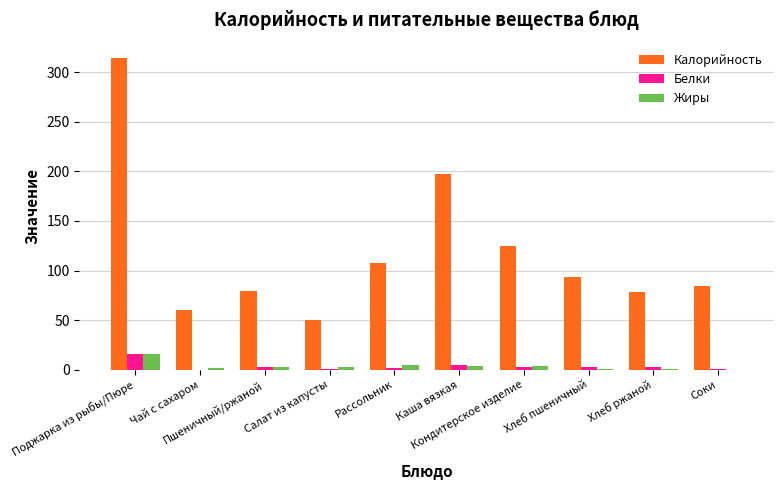

The value of Белки at Поджарка из рыбы/Пюре is 16.0. True or false?

True